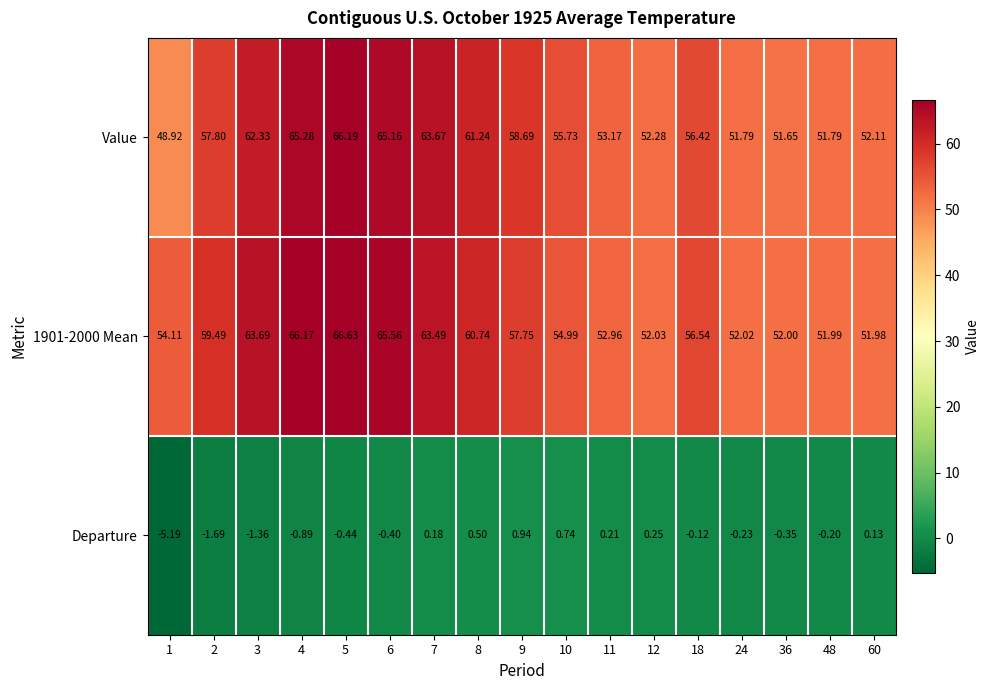

Which series changed the most between 8 and 36?

Value